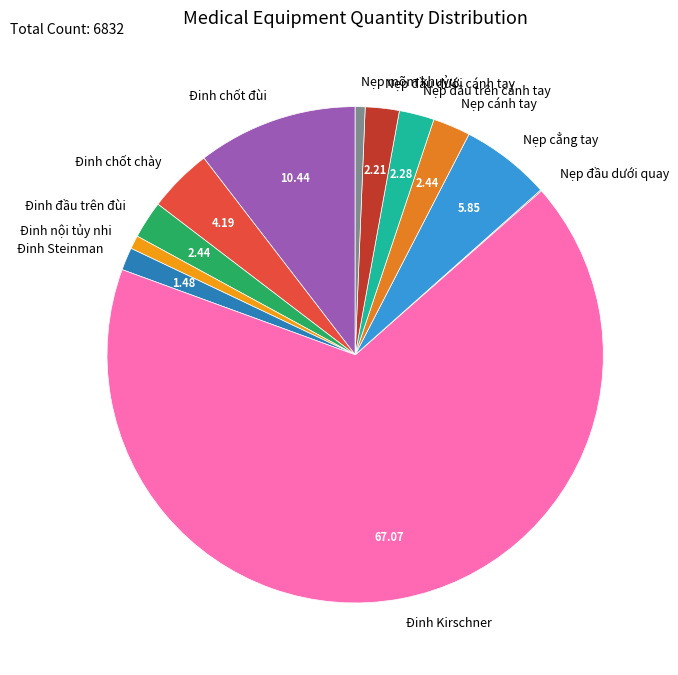

Which category has the biggest portion of the pie?

Đinh Kirschner